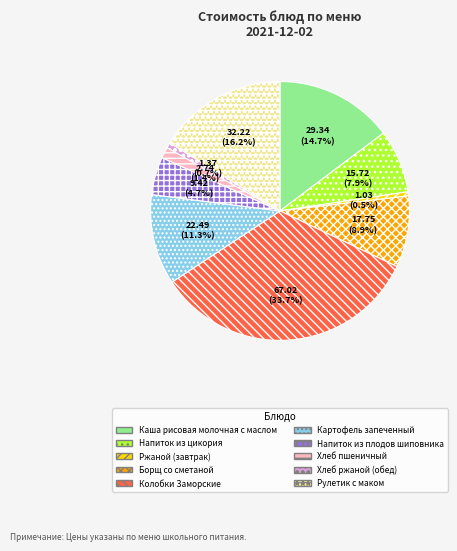

To the nearest percent, what is the combined percentage of Рулетик с маком and Каша рисовая молочная с маслом?

31%